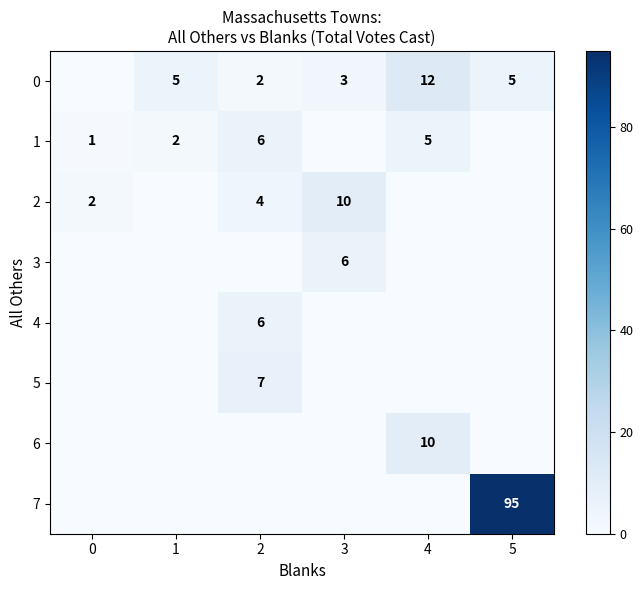

True or false: 3 has a value of 2 at 3.

False